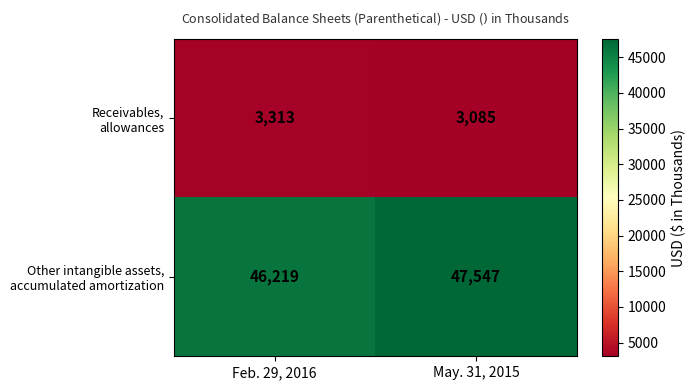

What is the smallest value displayed?

3085